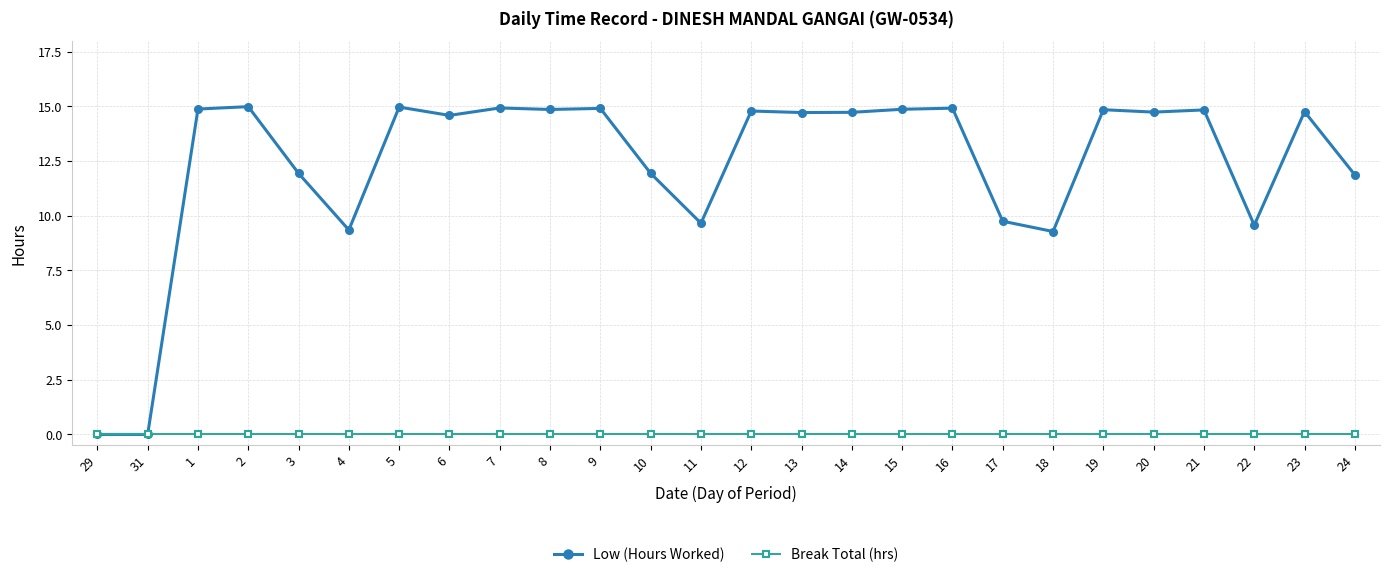

What is the label of the 10th point from the left?

8